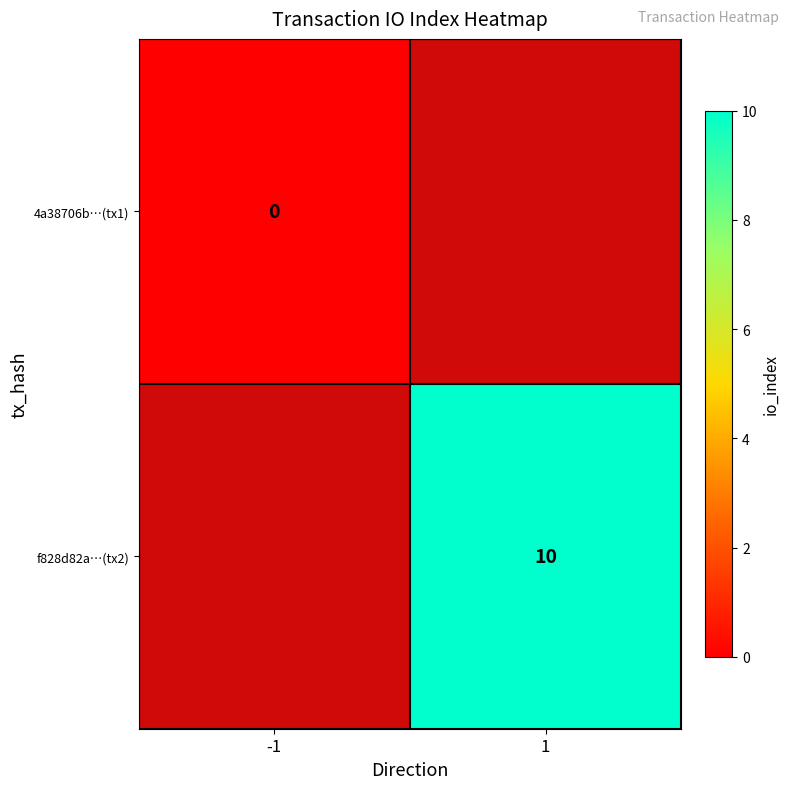

The f828d82a…(tx2) series shows 2 at 1. True or false?

False